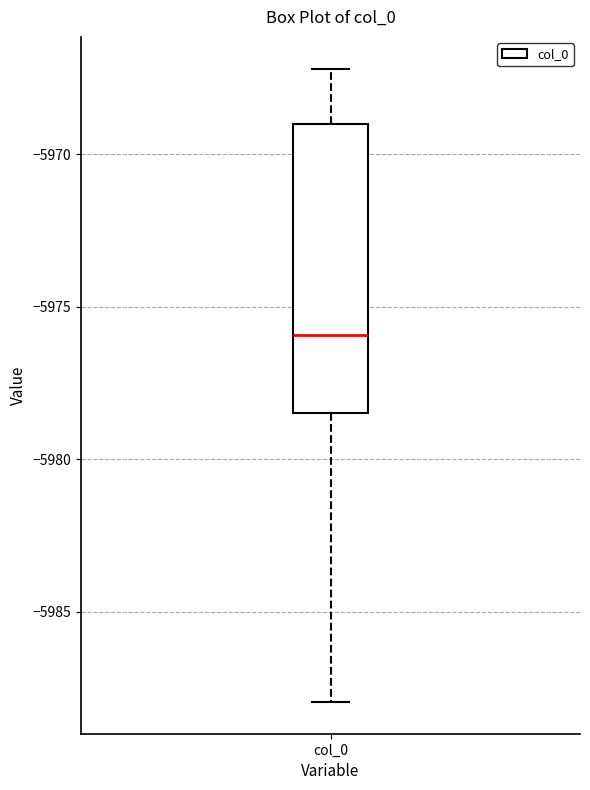

Read this box plot against the y-axis: the position of the median line, the range covered by the box, and the ends of both whiskers. The values are not printed on the chart, so give them approximately, as read against the axis.

median -5976.0, box -5978.5 to -5969.0, whiskers -5988.0 to -5967.0